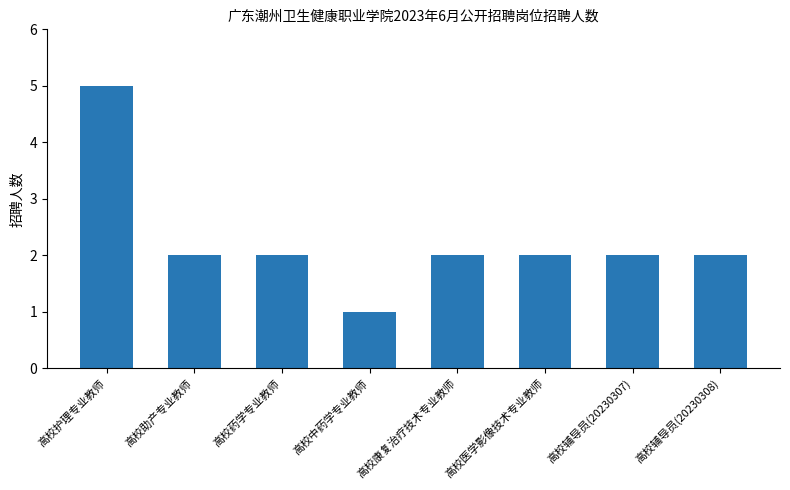

How many values are between 2 and 3?

6